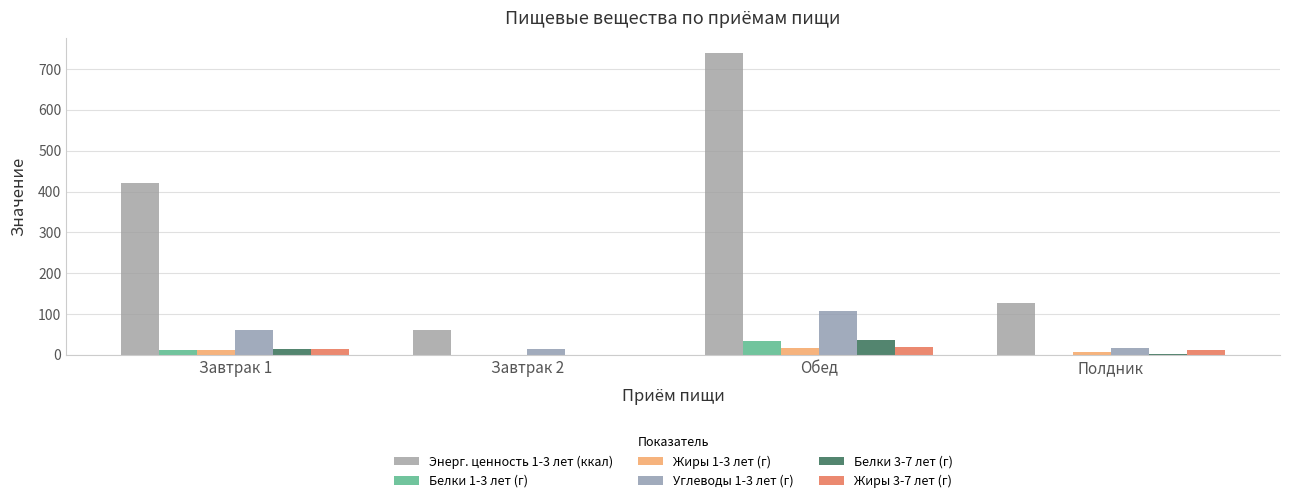

Between Завтрак 2 and Полдник, which is larger?

Полдник